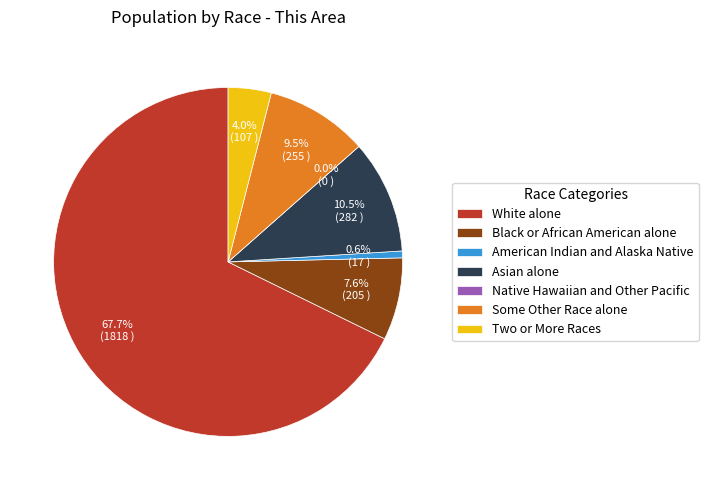

True or false: Two or More Races accounts for 10% of the total.

False